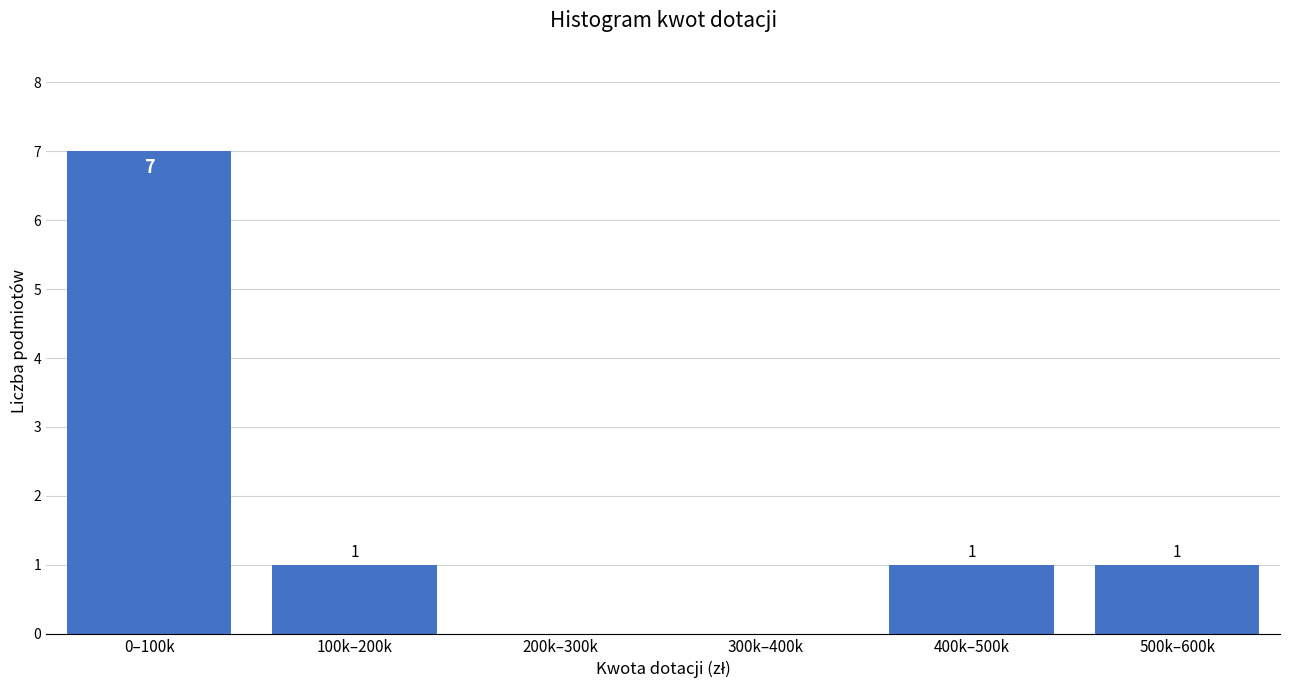

Reading left to right, what are all the values shown in this chart?

0–100k=7	100k–200k=1	200k–300k=0	300k–400k=0	400k–500k=1	500k–600k=1